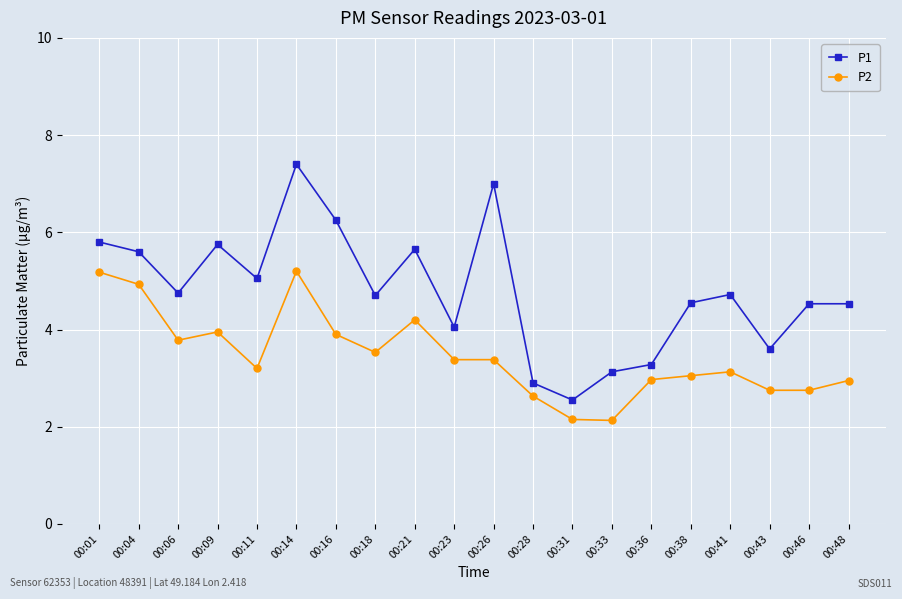

What is the minimum value shown in the chart?

2.1